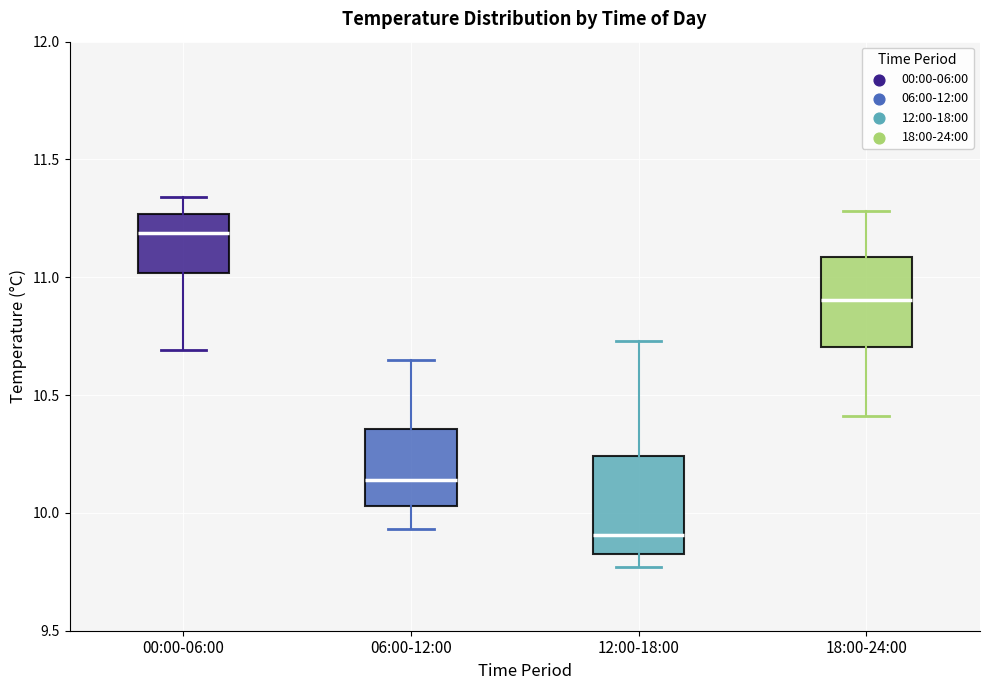

Which box's median line is the lowest?

12:00-18:00